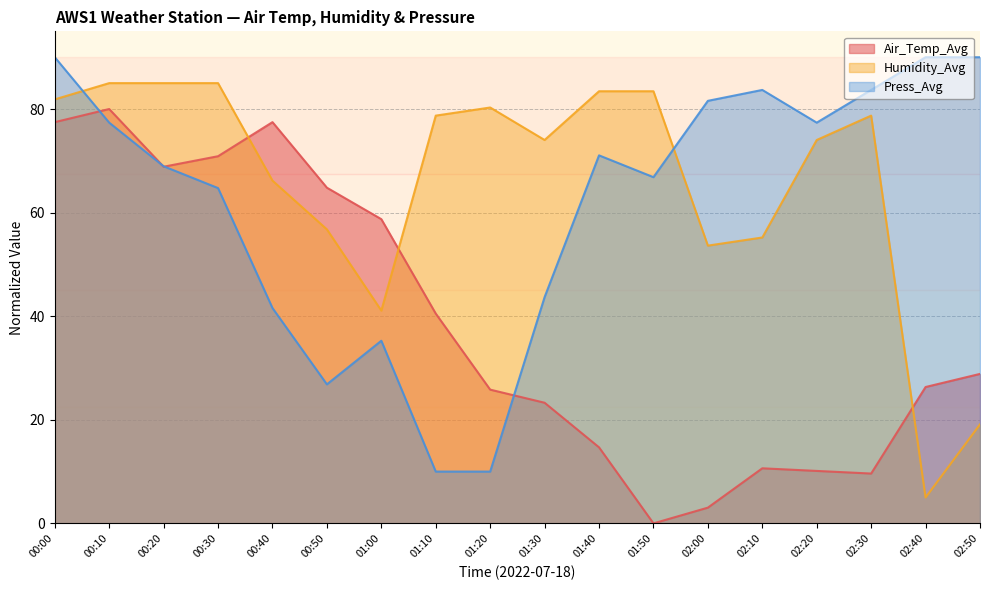

What is the label of the 6th point from the left?

00:50